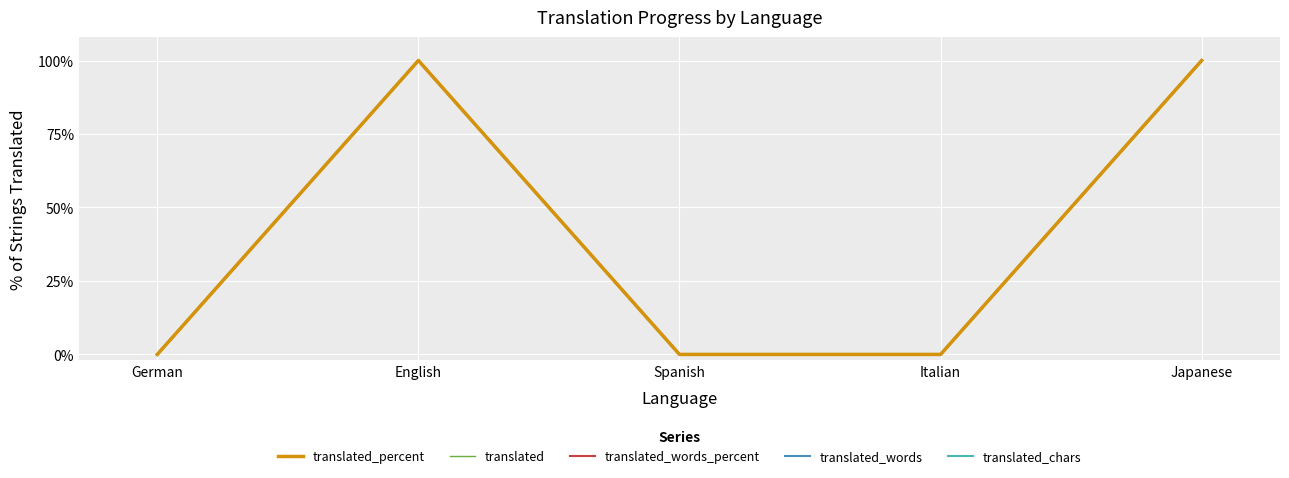

Does the chart display data point markers on the line(s)?

No